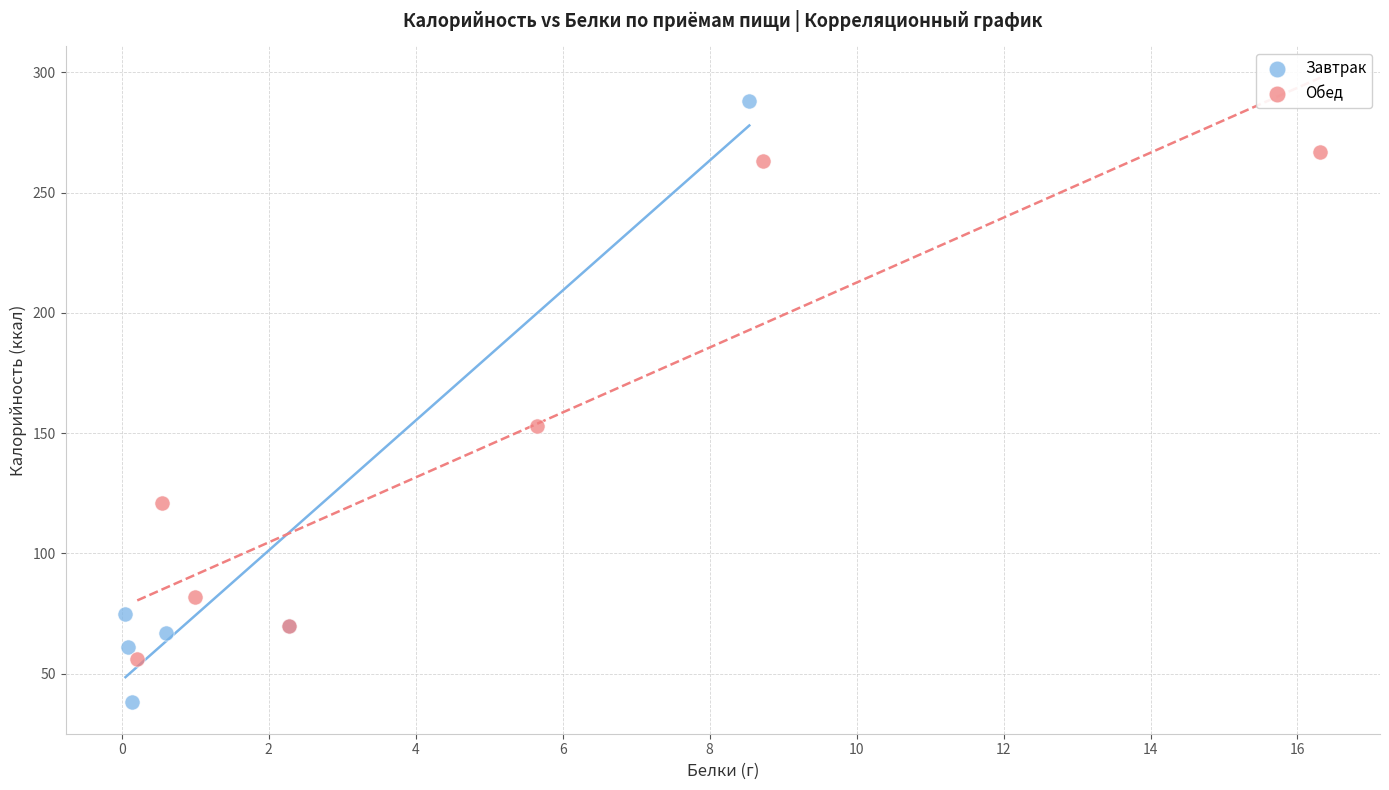

Which series contains the lowest Y value?

Завтрак